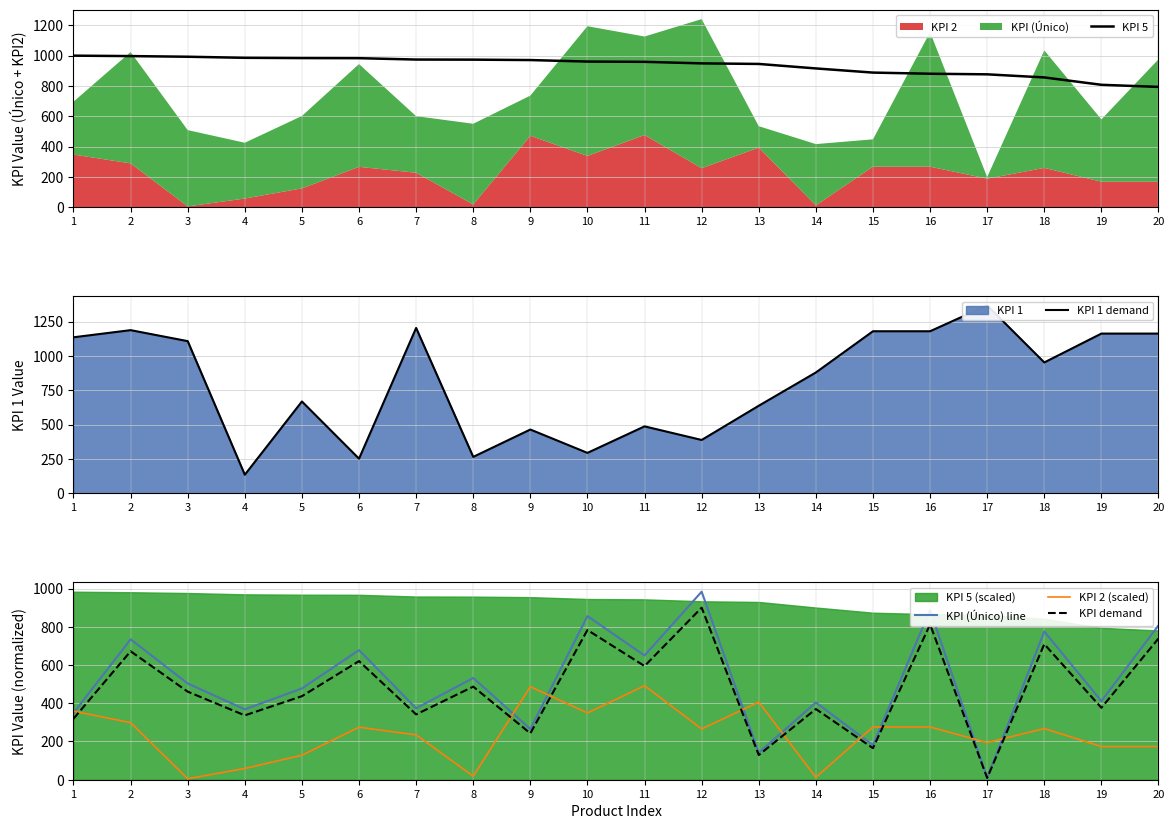

Reading left to right, transcribe all the data shown in this chart.

KPI 5: 1=999.5	2=996.6	3=992.4	4=985.3	5=983.5	6=982.9	7=973.8	8=973.2	9=970.5	10=960.6	11=958.8	12=948.6	13=944.9	14=915.3	15=887.8	16=880.2	17=876.3	18=855.8	19=807.3	20=793.4
KPI 1 demand: 1=1136.0	2=1188.0	3=1108.0	4=136.0	5=669.0	6=253.0	7=1204.0	8=266.0	9=465.0	10=295.0	11=488.0	12=389.0	13=638.0	14=880.0	15=1180.0	16=1180.0	17=1368.0	18=953.0	19=1163.0	20=1163.0
KPI (Único) line: 1=348.8	2=734.3	3=503.3	4=367.9	5=477.5	6=678.0	7=373.3	8=532.2	9=265.0	10=855.8	11=649.8	12=983.5	13=141.2	14=404.1	15=180.4	16=887.8	17=10.2	18=775.1	19=411.1	20=807.3
KPI 2 (scaled): 1=358.5	2=298.6	3=5.2	4=58.9	5=128.1	6=274.8	7=234.5	8=18.6	9=486.6	10=349.2	11=491.8	12=265.5	13=406.0	14=12.4	15=275.8	16=275.8	17=194.2	18=267.6	19=173.6	20=173.6
KPI demand: 1=319.2	2=671.9	3=460.6	4=336.7	5=436.9	6=620.5	7=341.6	8=487.0	9=242.5	10=783.1	11=594.6	12=900.0	13=129.2	14=369.7	15=165.1	16=812.4	17=9.3	18=709.3	19=376.2	20=738.7